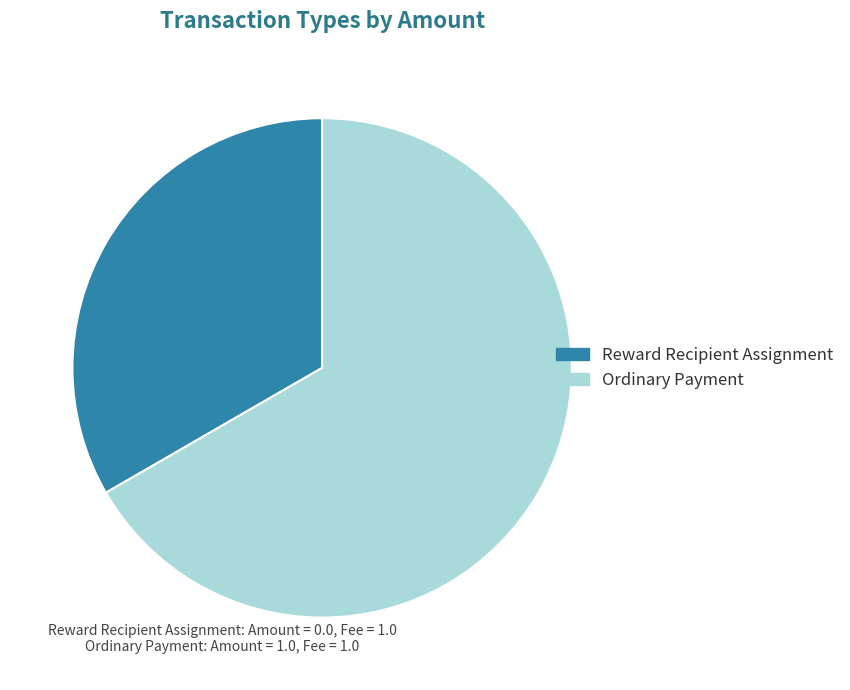

Which has a higher value, Ordinary Payment or Reward Recipient Assignment?

Ordinary Payment